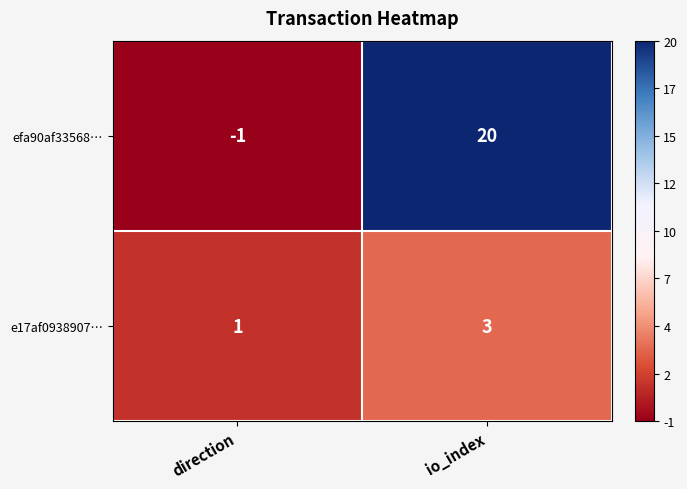

List the series in order of their peak value, highest first.

efa90af33568…, e17af0938907…